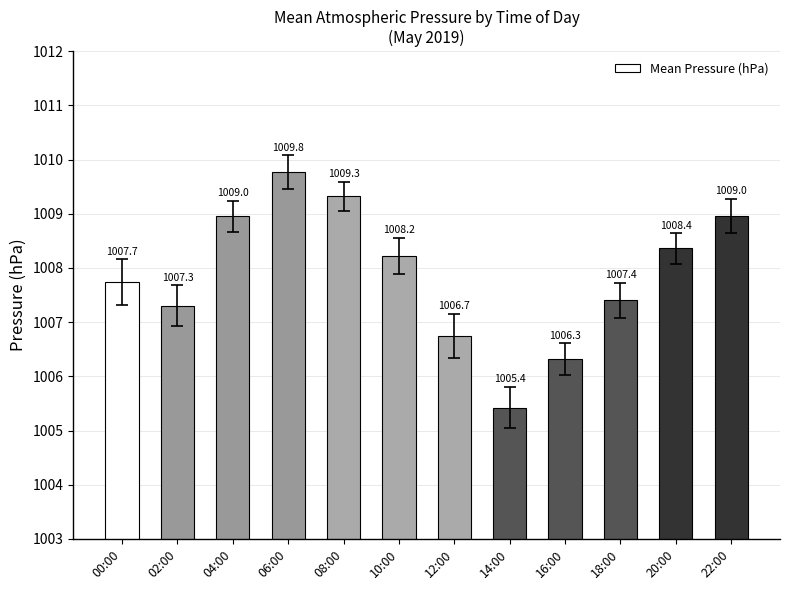

What is the maximum value shown in the chart?

1009.8